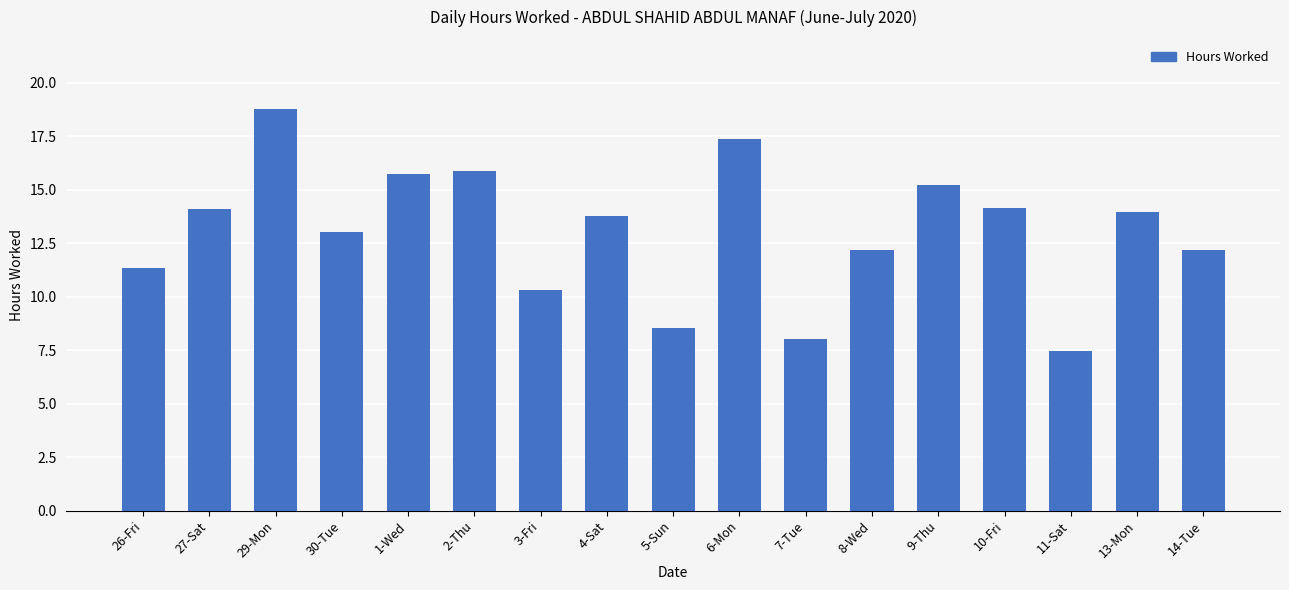

The value at 30-Tue is 5.8. True or false?

False